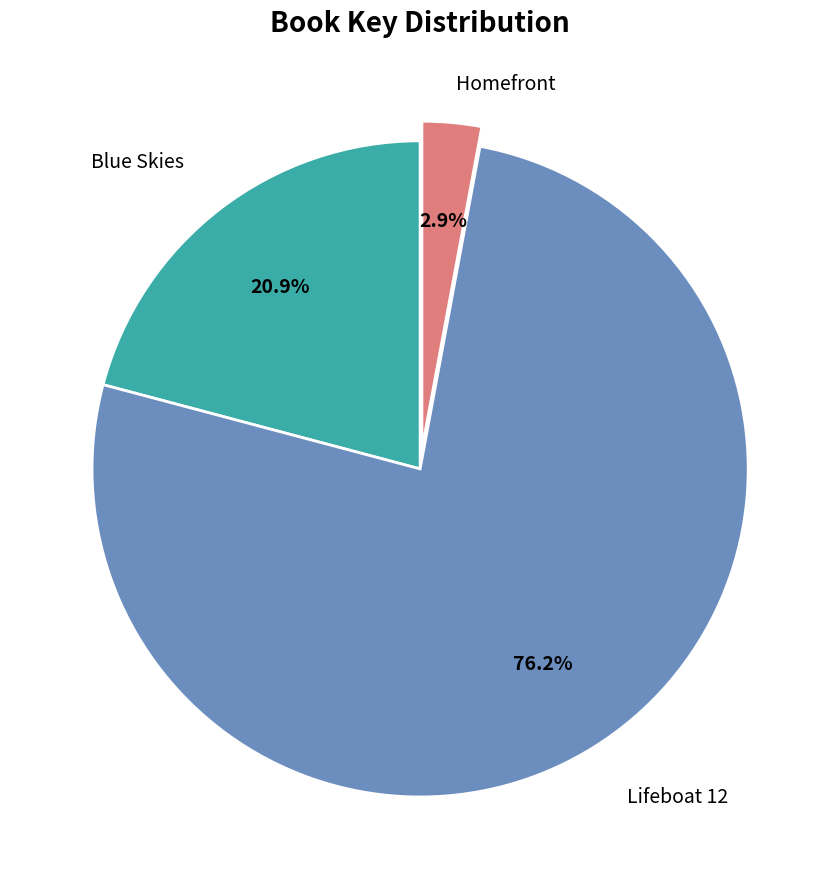

What percentage is NOT represented by Homefront?

97.1%